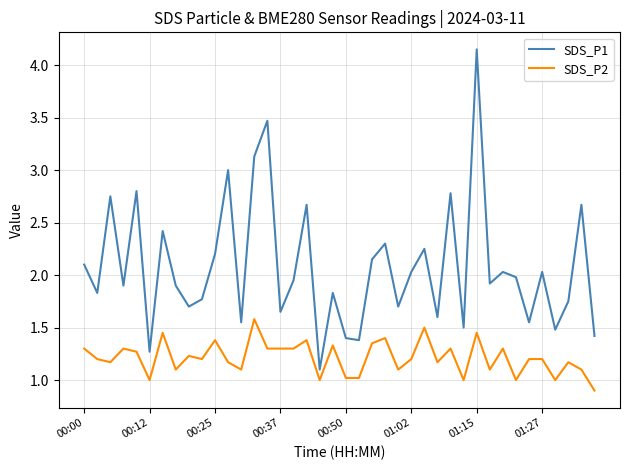

List the series in order of their overall mean, highest first.

SDS_P1, SDS_P2